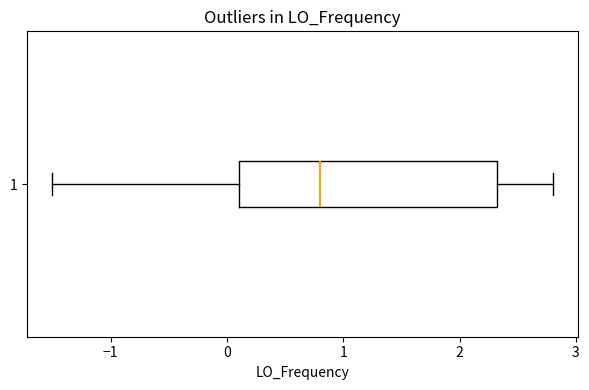

Transcribe this box plot: give where the median line is, the range the box spans, and where the two whiskers end, as read against the x-axis. The values are not printed on the chart, so give them approximately, as read against the axis.

median 0.8, box 0.1 to 2.3, whiskers -1.5 to 2.8